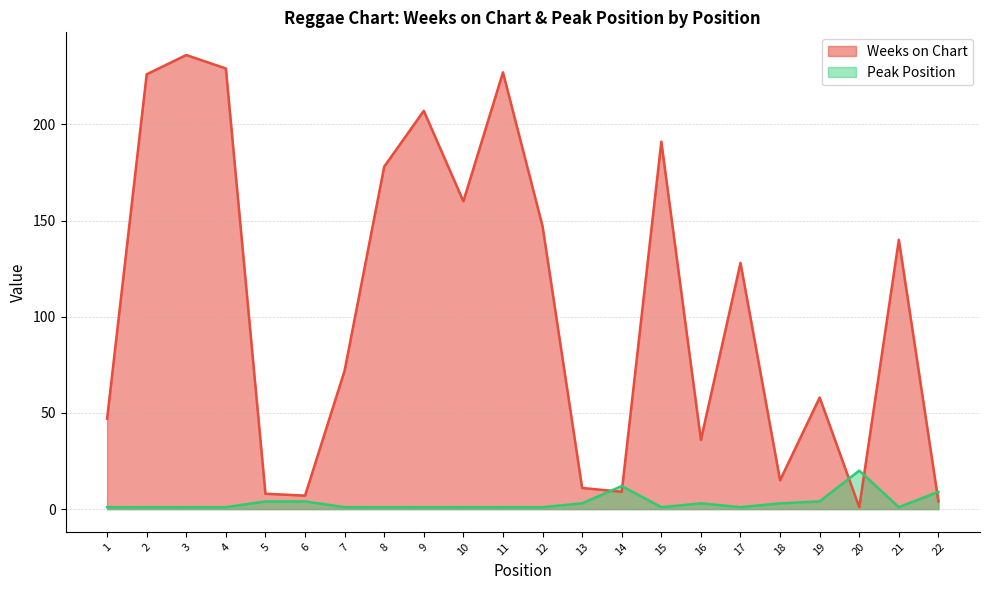

At 18, list the series in order from smallest to largest.

Peak Position, Weeks on Chart